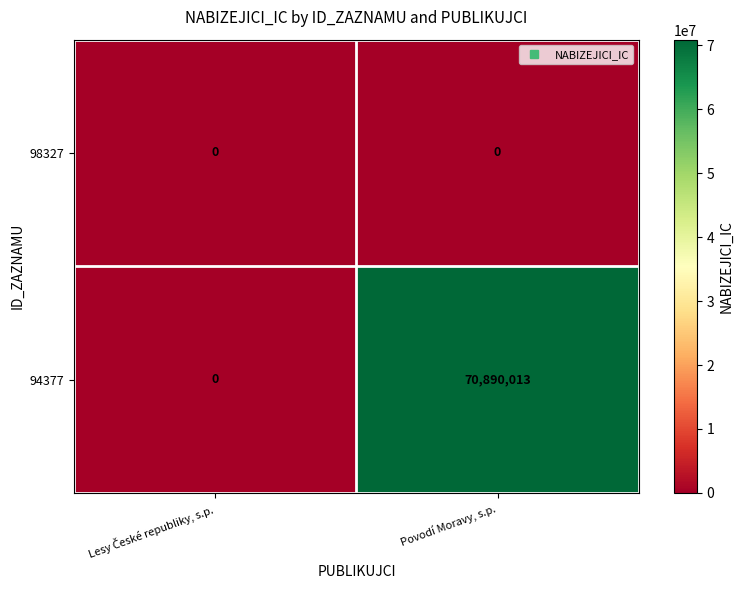

Which series has the widest spread of values?

94377